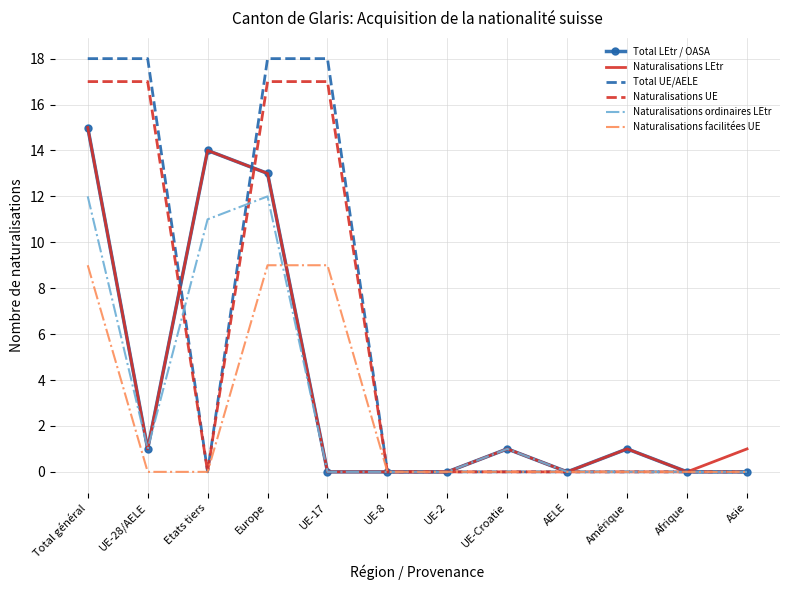

True or false: Naturalisations UE has a value of 0 at UE-Croatie.

True